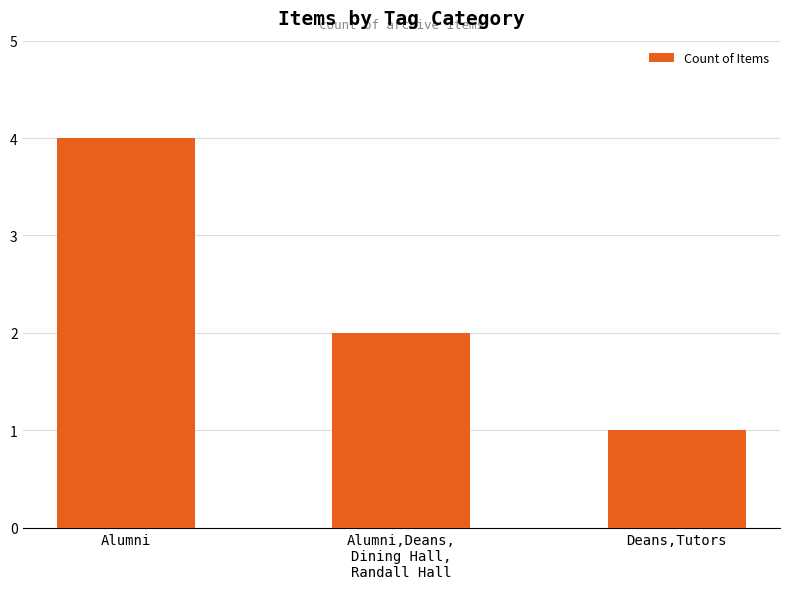

Rank the categories by value from highest to lowest.

Alumni, Alumni,Deans,
Dining Hall,
Randall Hall, Deans,Tutors